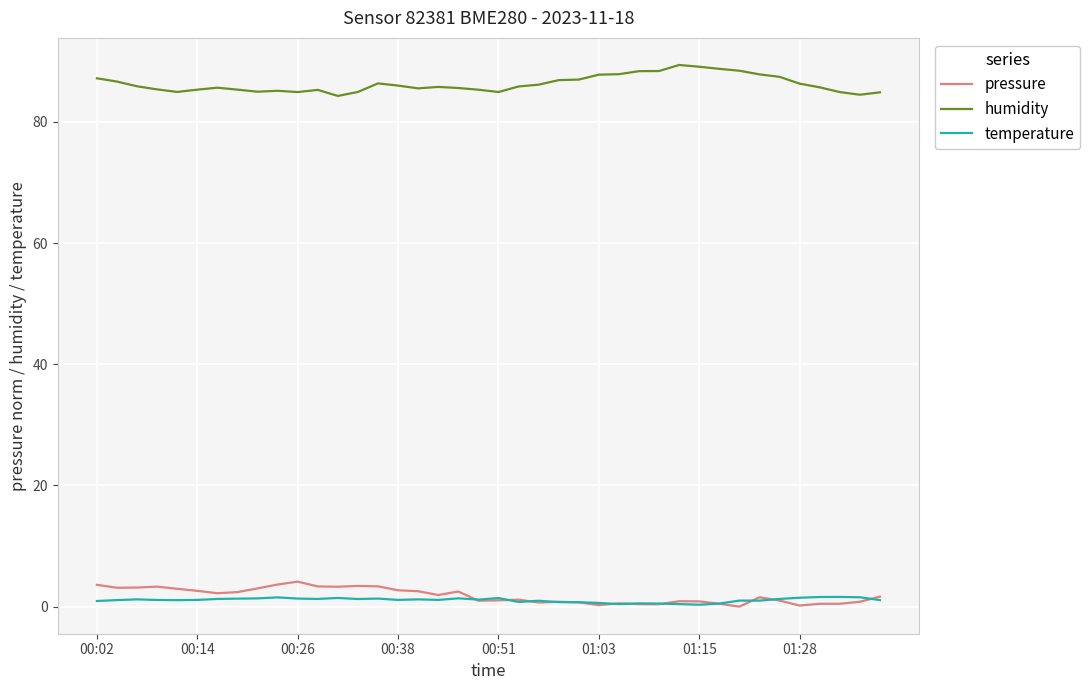

What is the maximum value shown in the chart?

89.4